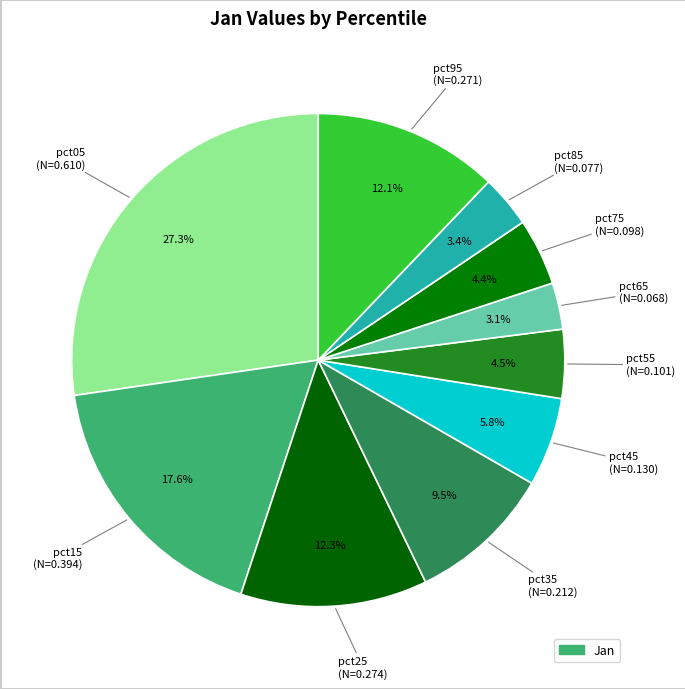

How many slices are in this pie chart?

10